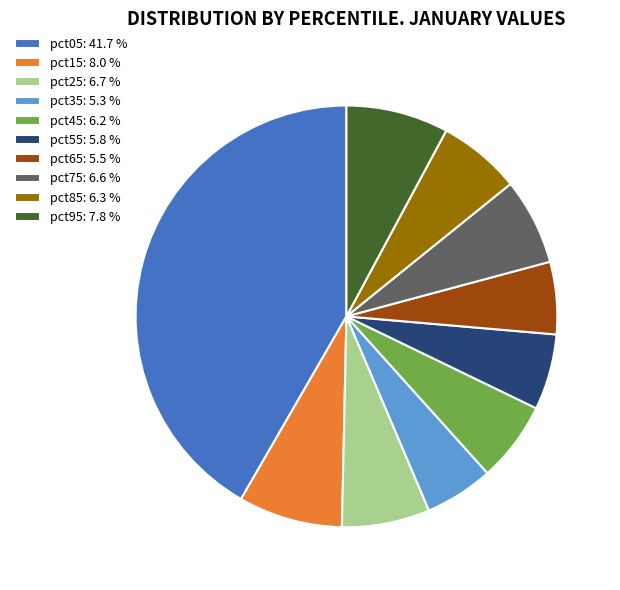

Between pct65: 5.5 % and pct95: 7.8 %, which is larger?

pct95: 7.8 %